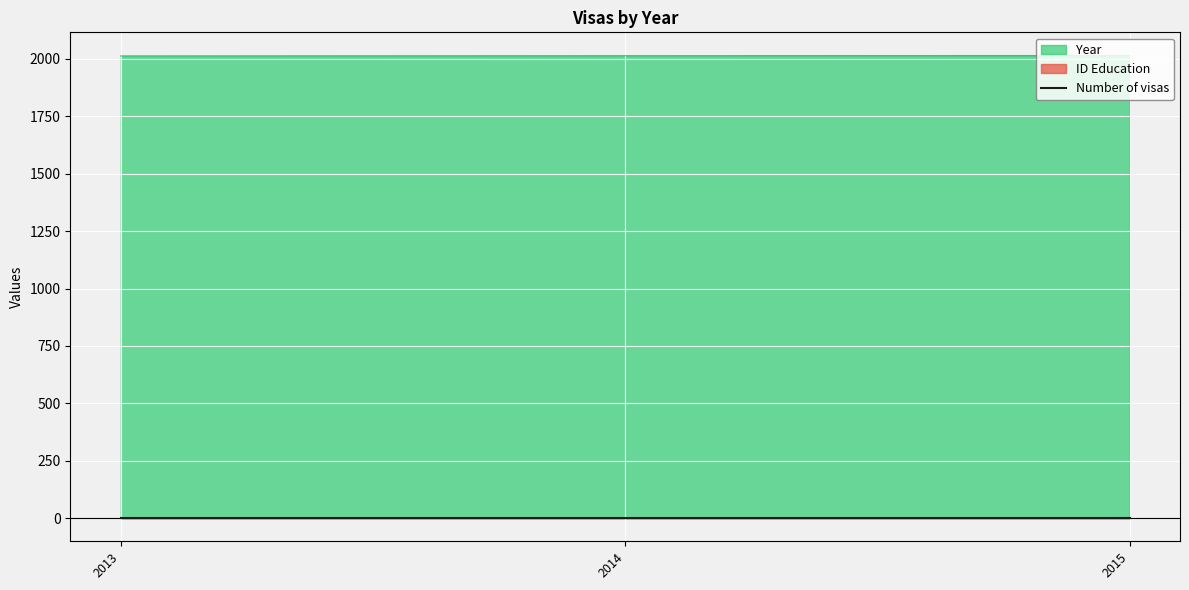

What are all the series names shown in the legend?

Year, ID Education, Number of visas